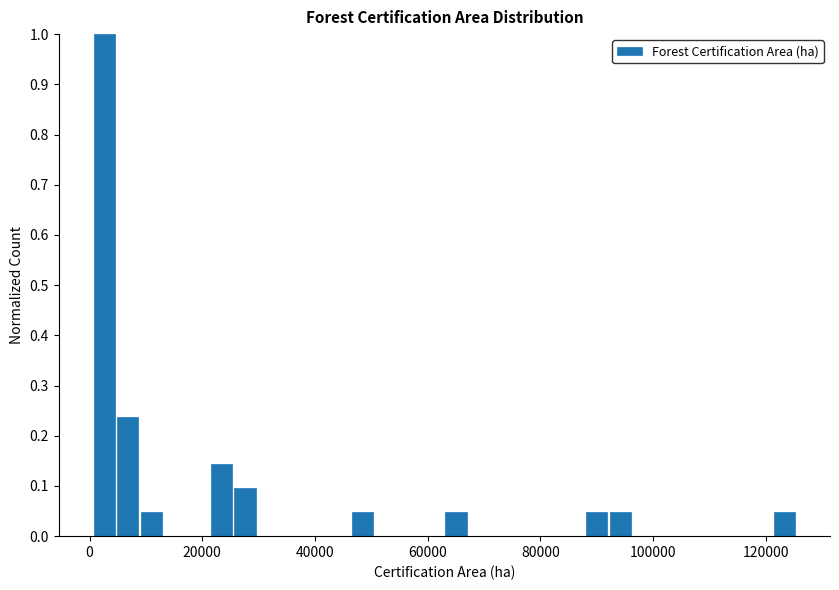

Read against the x-axis, roughly where is the centre of the tallest bar?

2000